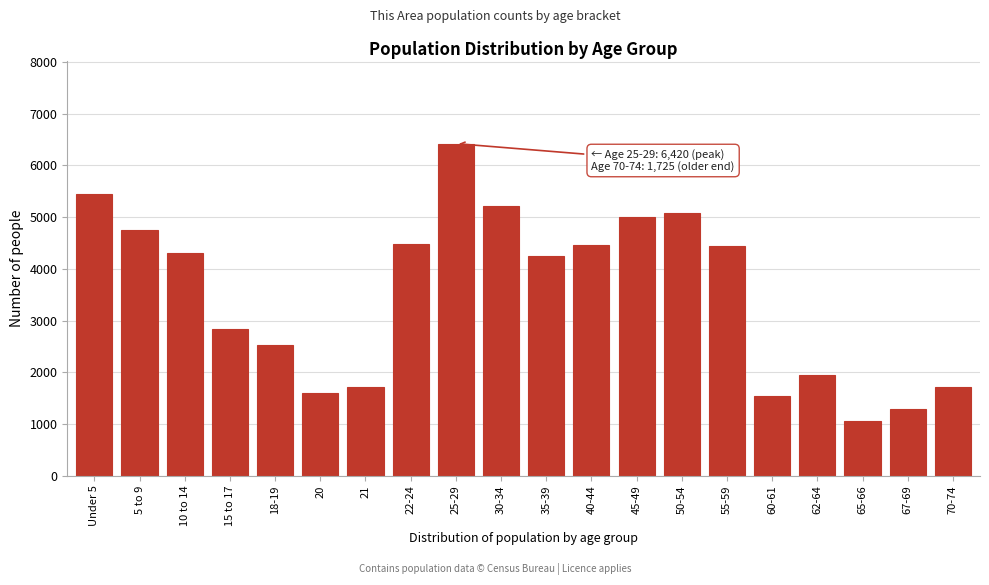

What is the label of the 1st bar from the right?

70-74